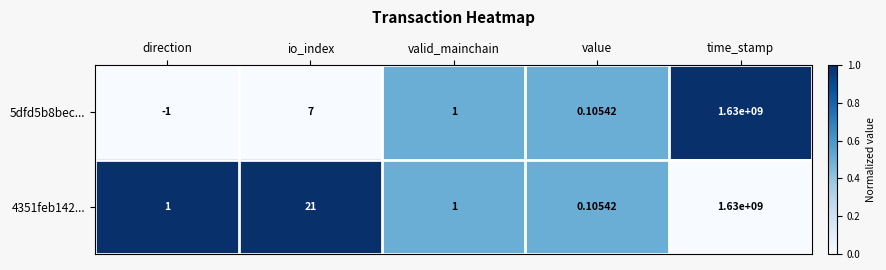

At which label is 4351feb142... closest to 815000000?

io_index